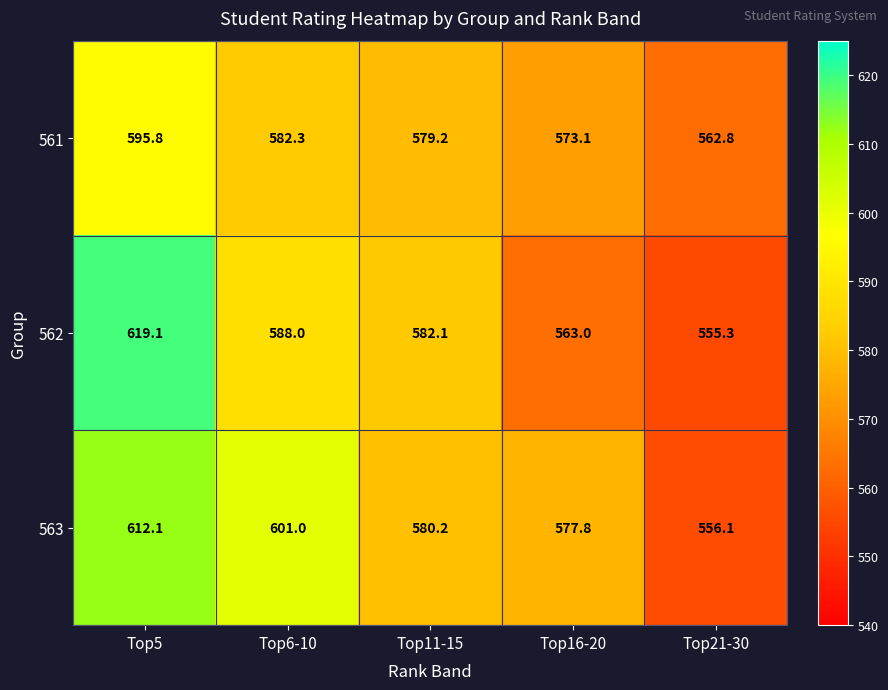

At which category is the sum across all series the highest?

Top5